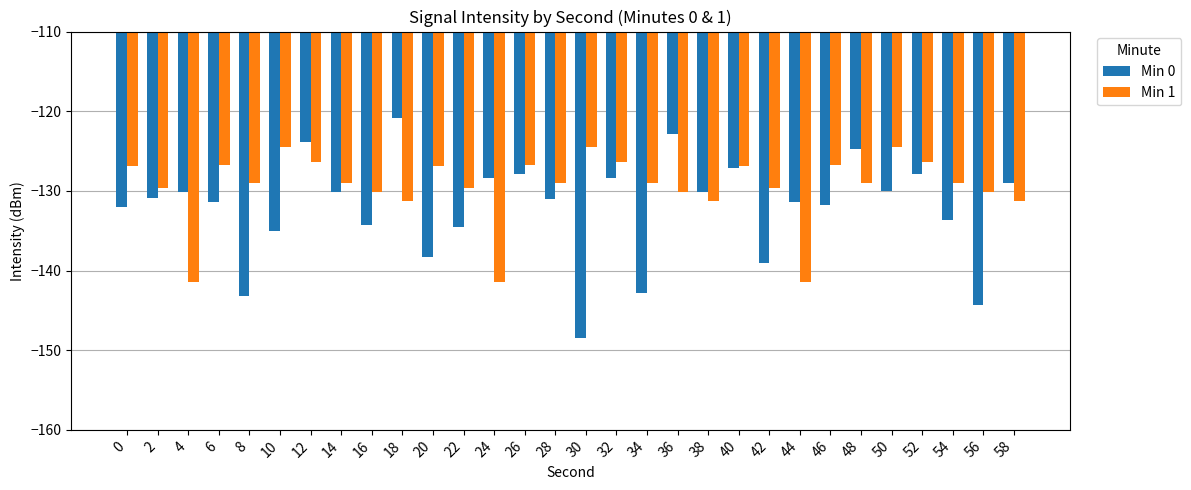

Rank the series by their average value, from highest to lowest.

Min 1, Min 0